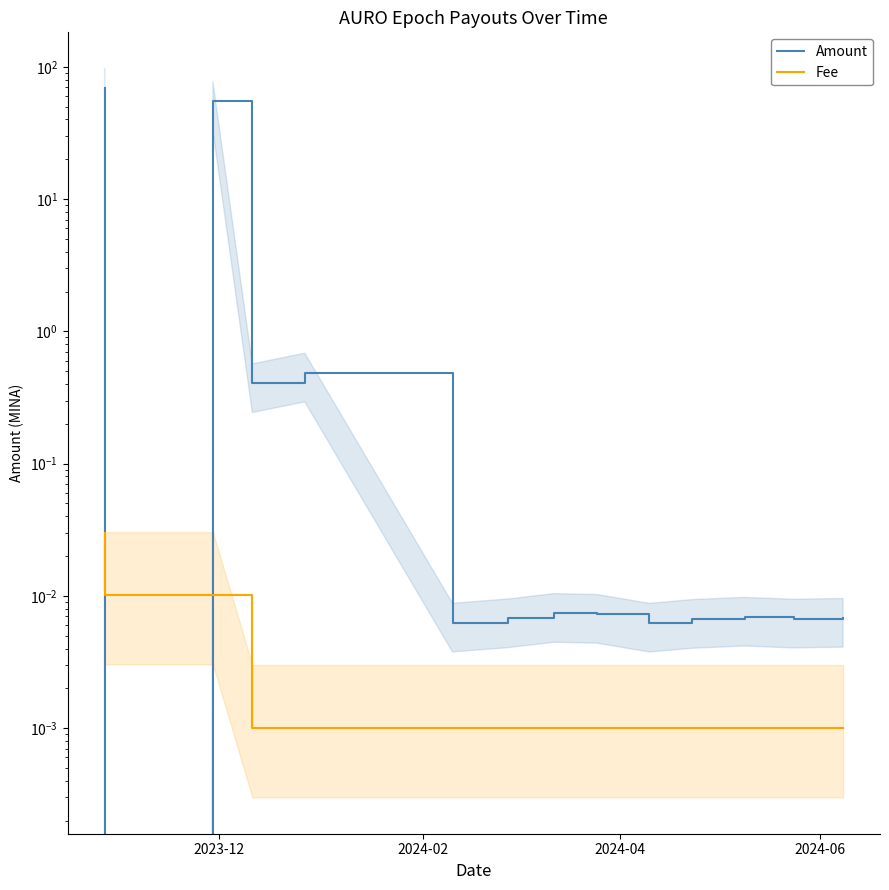

How many data points does each series have?

15